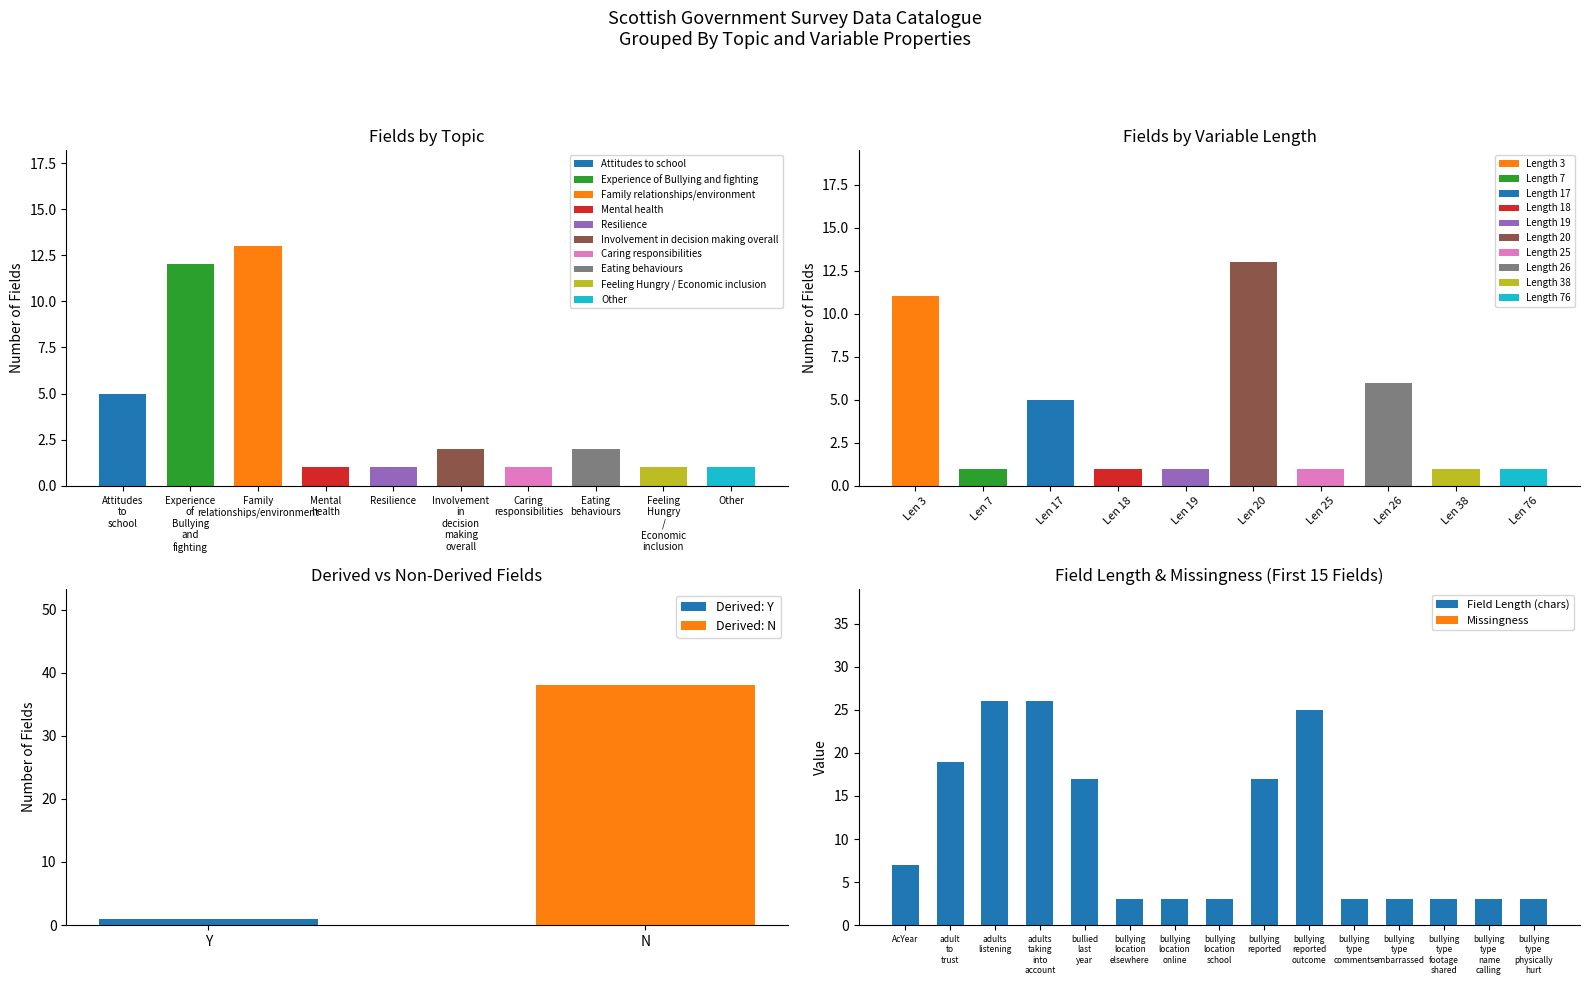

How many distinct data groups are displayed?

2